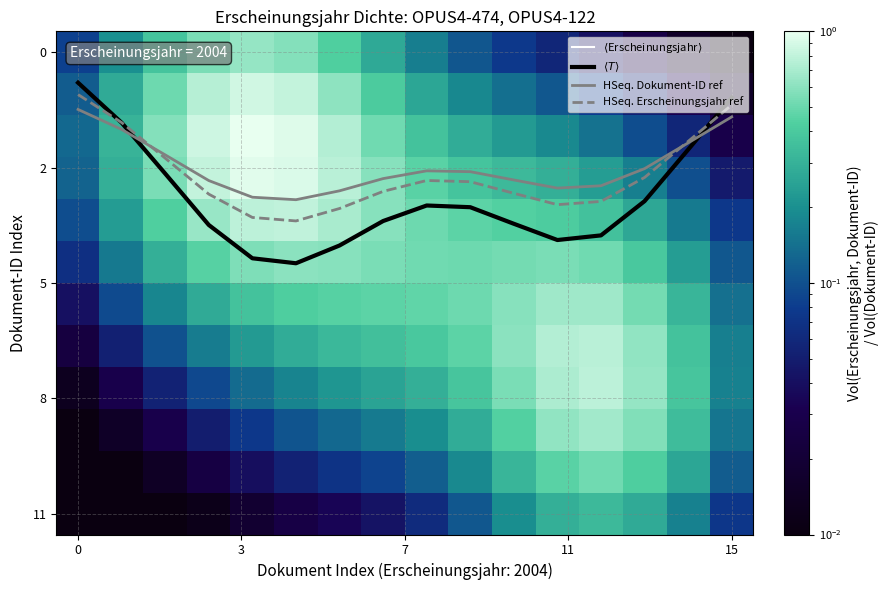

At how many categories does at least one series exceed 4?

8